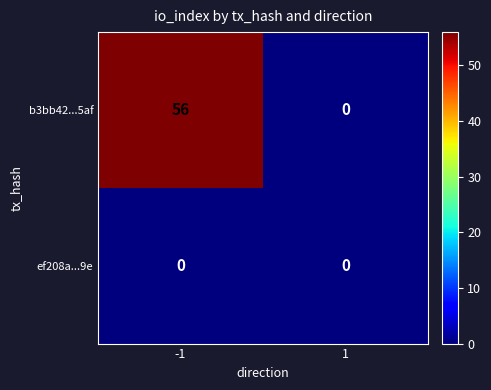

What is the difference between the b3bb42...5af values at -1 and 1?

56